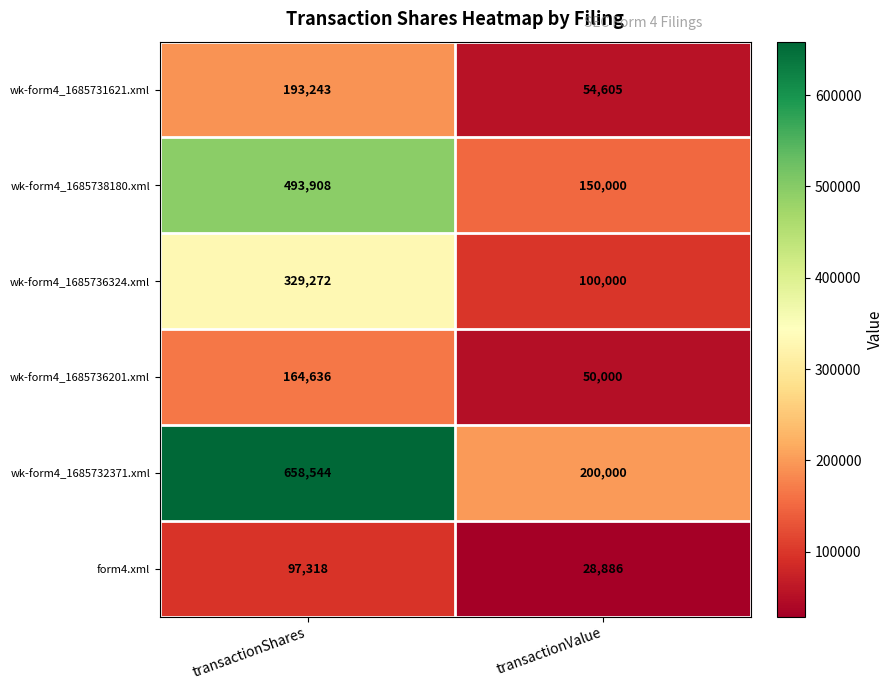

Is it true that wk-form4_1685736324.xml equals 34418 at transactionValue?

False